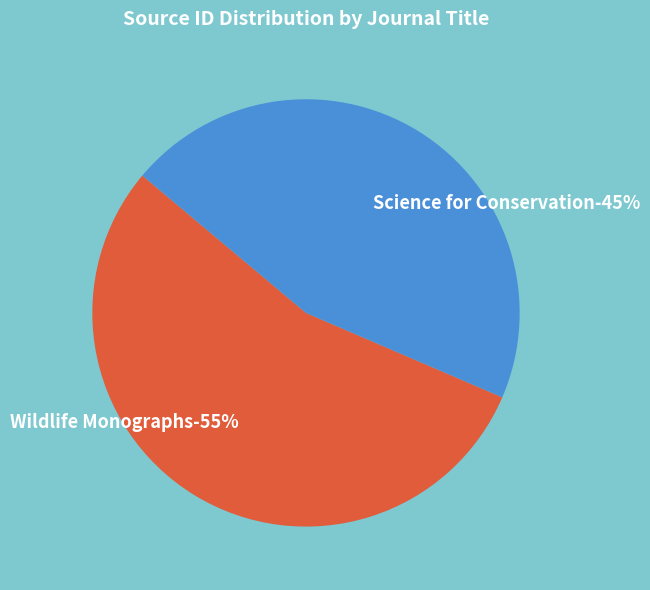

Is it true that Science for Conservation is 52% of the pie?

False